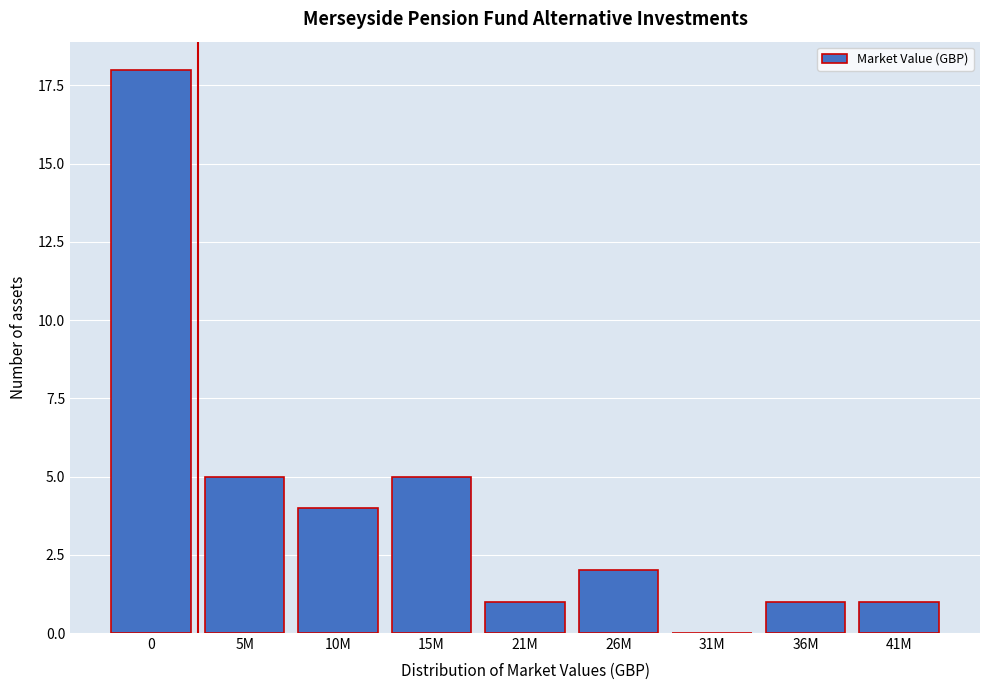

Reading right to left, extract all data points from this chart.

41M=1	36M=1	31M=0	26M=2	21M=1	15M=5	10M=4	5M=5	0=18